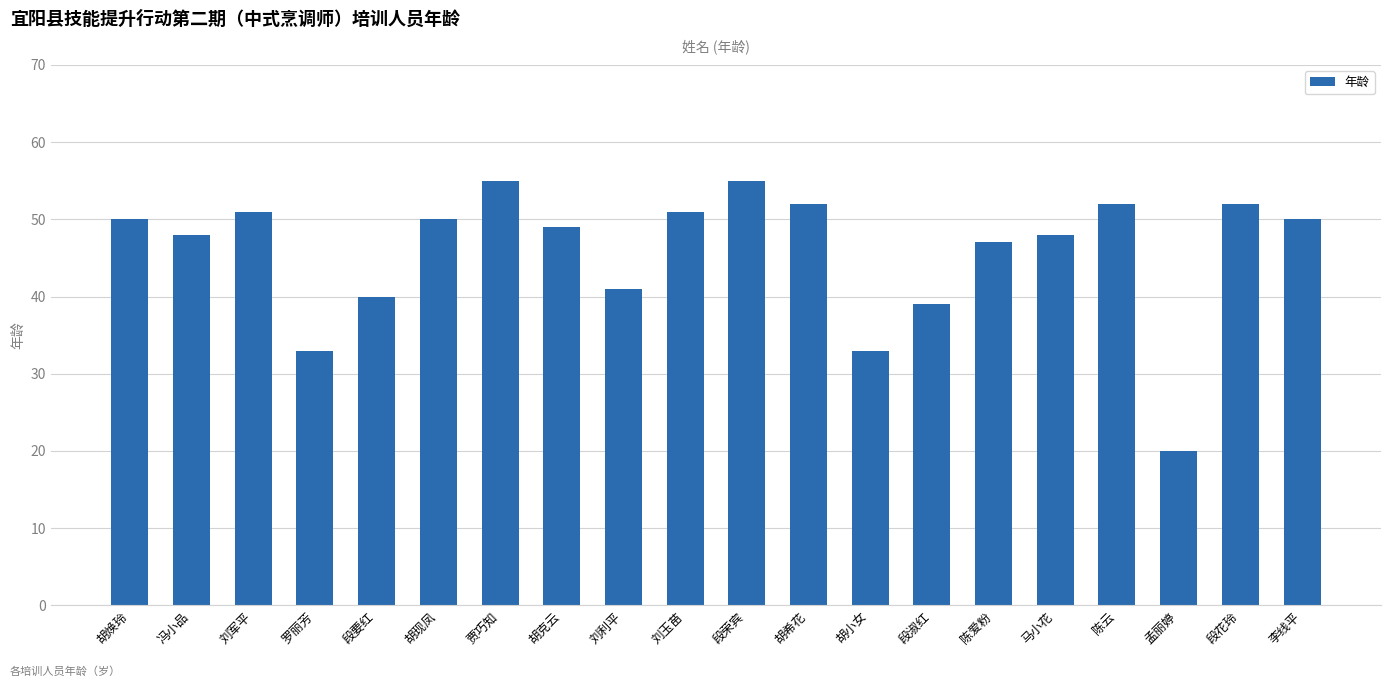

True or false: the data shows 40 at 段要红.

True